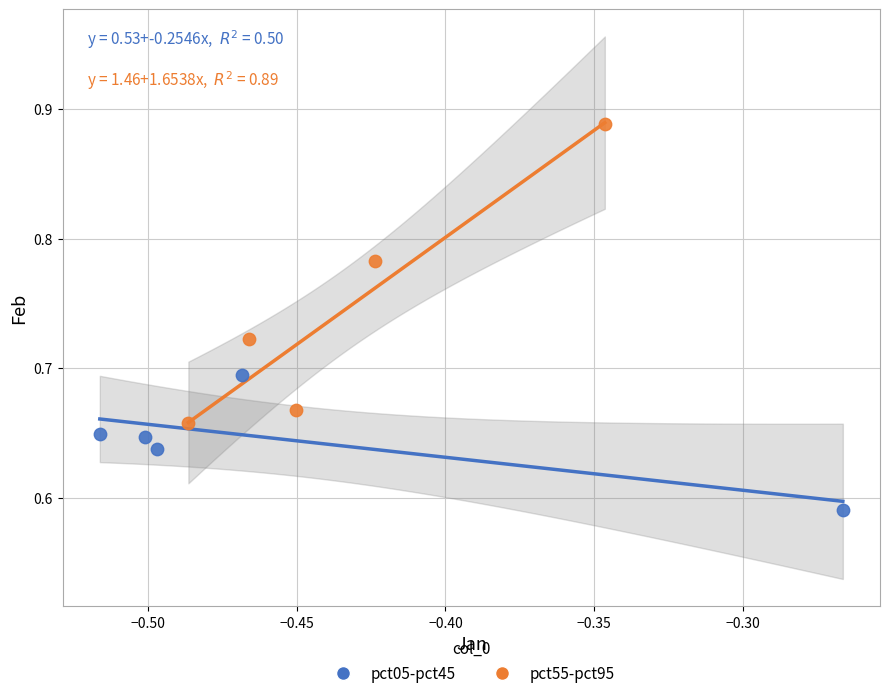

Which series reaches the maximum Y coordinate?

pct55-pct95